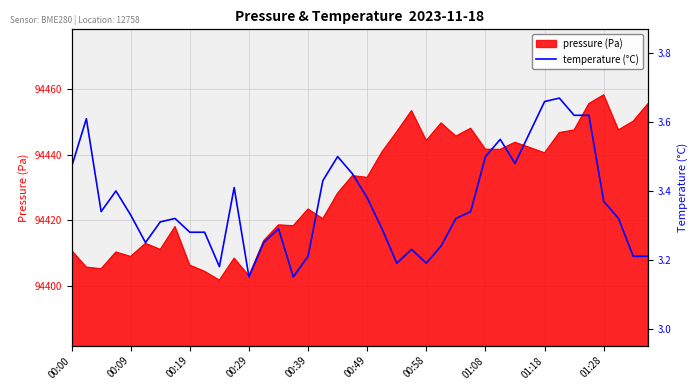

What is the lowest value of the pressure (Pa) series?

94401.7